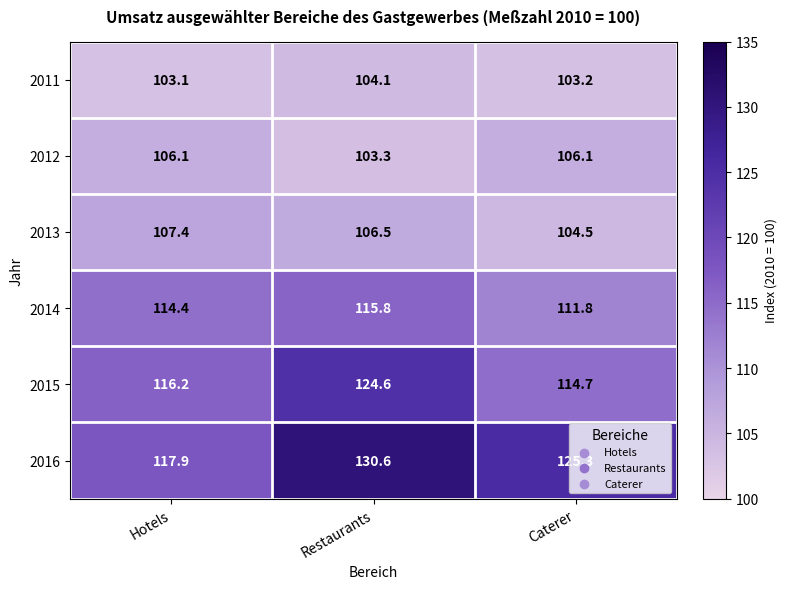

Where is 2011 nearest to the value 103?

Hotels